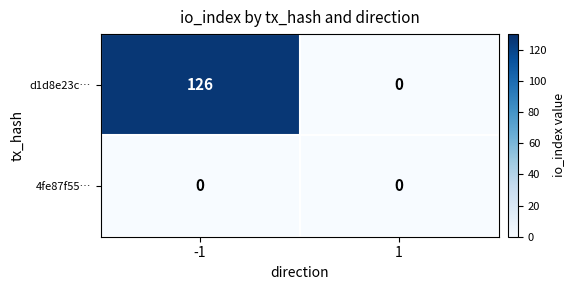

The d1d8e23c… series shows 0 at 1. True or false?

True